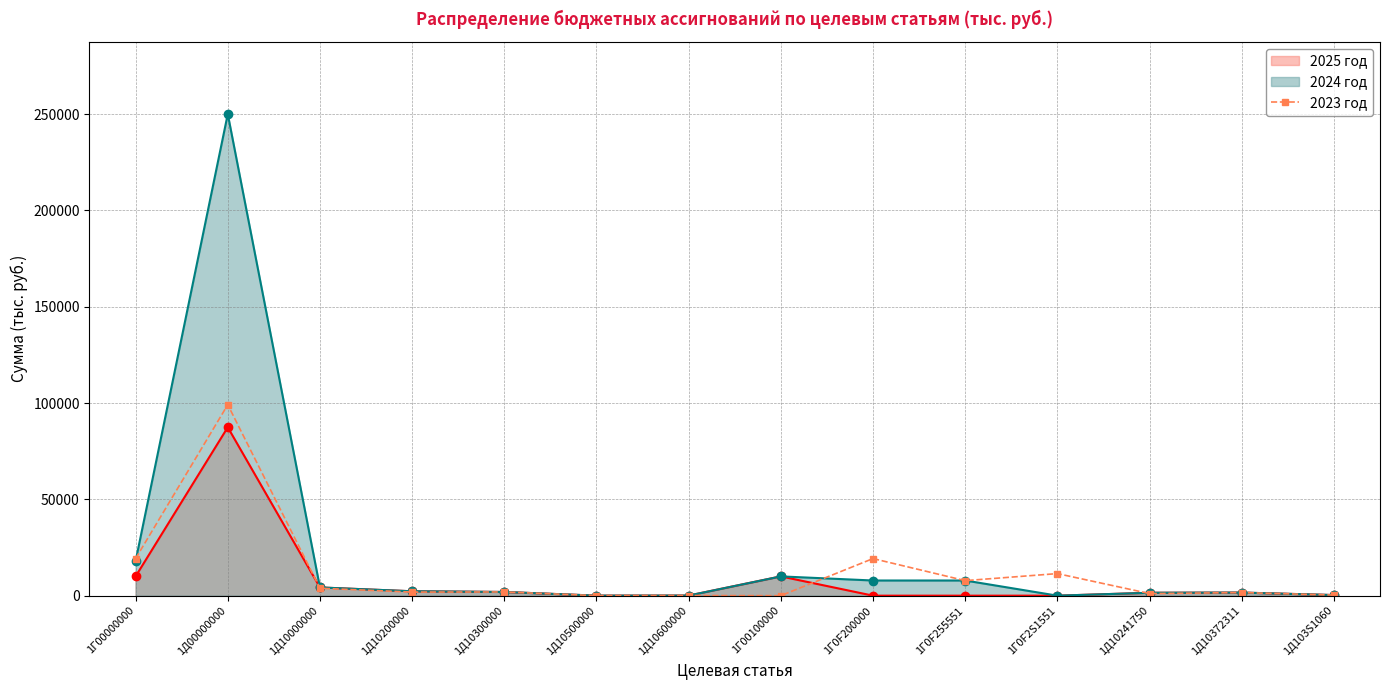

Which series has the widest spread of values?

2024 год